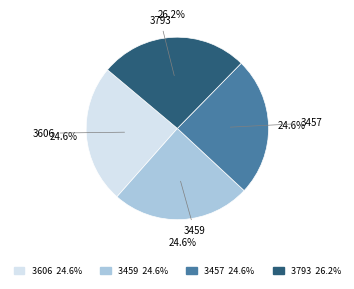

Is the sum of 3459 and 3457 greater than half?

No